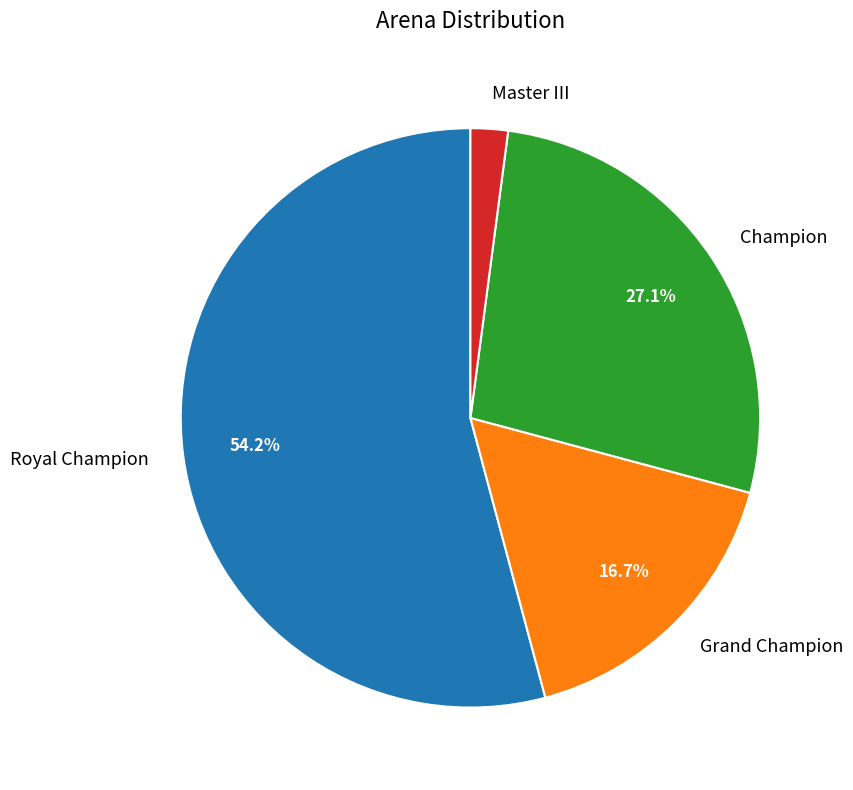

To the nearest percent, what is the combined percentage of Master III and Grand Champion?

19%